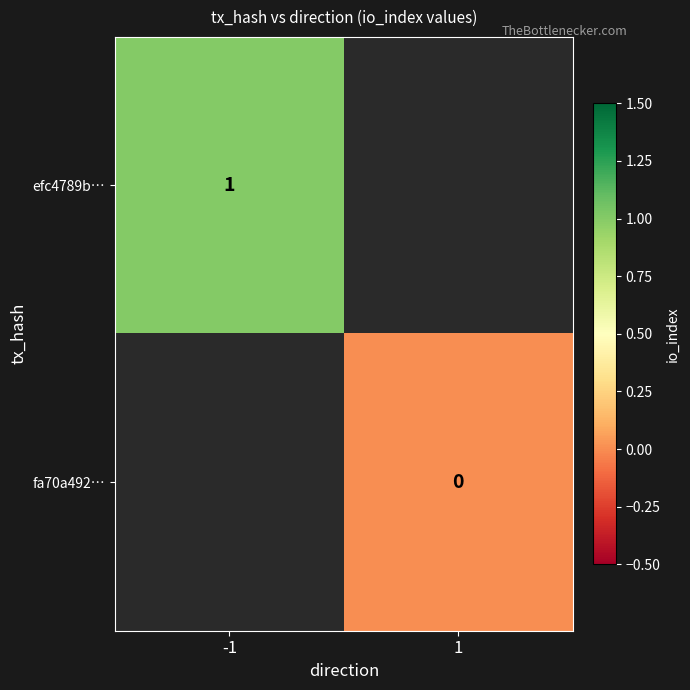

List the series in order of their peak value, highest first.

efc4789b…, fa70a492…